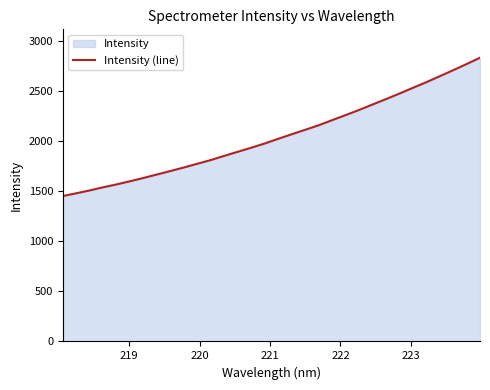

Reading left to right, extract all data points from this chart.

1452.6	1479.8	1508.6	1540.2	1568.7	1600.4	1633.5	1667.9	1702.5	1738.1	1775.3	1812.3	1854.0	1894.7	1935.3	1977.5	2024.0	2069.4	2113.9	2158.9	2210.0	2260.1	2311.7	2365.9	2419.9	2475.3	2532.2	2588.7	2648.5	2708.7	2770.0	2833.6